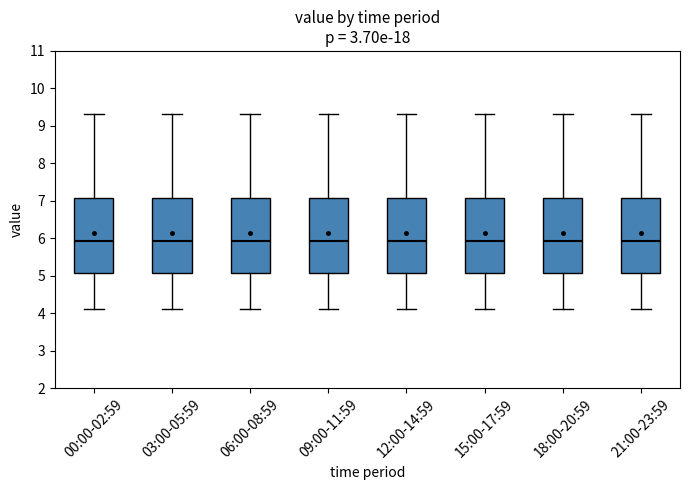

Reading left to right, read every box against the y-axis: the position of its median line, the range the box covers, and the ends of its whiskers. The values are not printed on the chart, so give them approximately, as read against the axis.

00:00-02:59: median 5.9, box 5.1 to 7.1, whiskers 4.1 to 9.3
03:00-05:59: median 5.9, box 5.1 to 7.1, whiskers 4.1 to 9.3
06:00-08:59: median 5.9, box 5.1 to 7.1, whiskers 4.1 to 9.3
09:00-11:59: median 5.9, box 5.1 to 7.1, whiskers 4.1 to 9.3
12:00-14:59: median 5.9, box 5.1 to 7.1, whiskers 4.1 to 9.3
15:00-17:59: median 5.9, box 5.1 to 7.1, whiskers 4.1 to 9.3
18:00-20:59: median 5.9, box 5.1 to 7.1, whiskers 4.1 to 9.3
21:00-23:59: median 5.9, box 5.1 to 7.1, whiskers 4.1 to 9.3